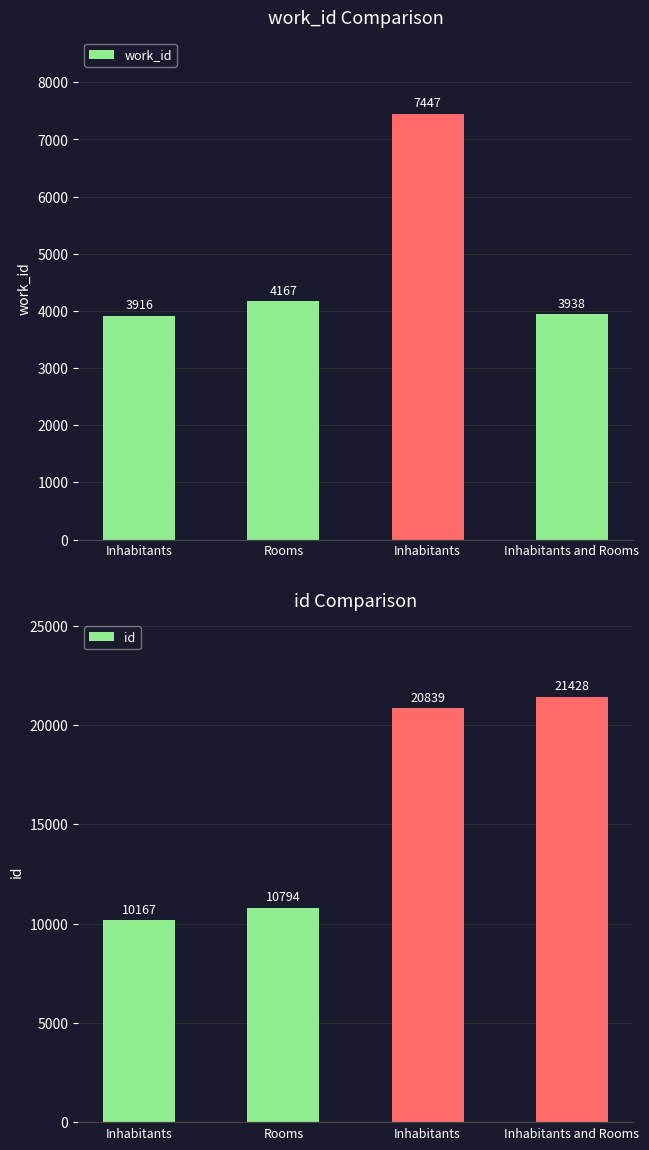

List the labels in order of id value, smallest first.

Inhabitants, Rooms, Inhabitants, Inhabitants and Rooms